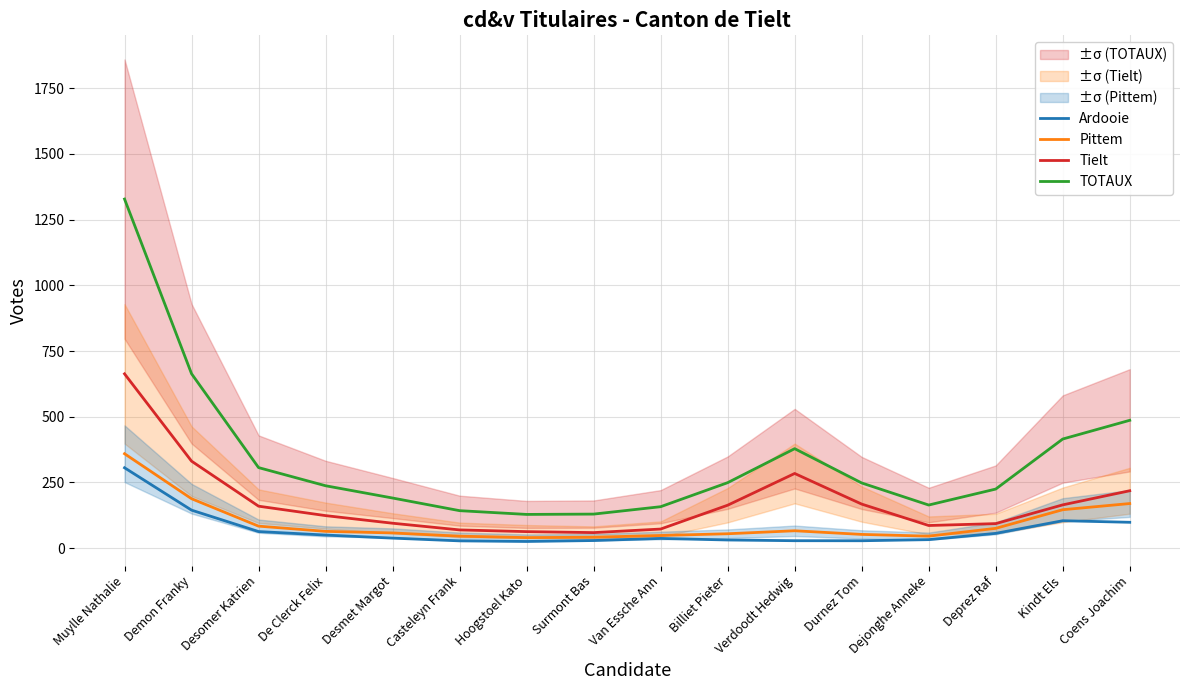

Reading left to right, extract all data points from this chart.

Ardooie: 305.8	144.6	63.1	49.8	38.1	27.7	25.4	28.9	36.9	31.0	28.3	28.1	32.3	56.2	104.3	98.4
Pittem: 359.3	188.1	83.7	63.9	57.8	45.6	40.1	41.5	48.1	54.7	66.1	52.3	45.6	75.3	146.2	169.7
Tielt: 663.2	331.0	159.7	123.8	94.8	69.4	62.9	59.1	72.6	163.4	284.1	167.6	86.1	93.3	164.7	218.4
TOTAUX: 1328.4	663.7	306.5	237.4	190.7	142.6	128.3	129.6	157.7	249.2	378.5	248.0	164.0	224.8	415.2	486.5